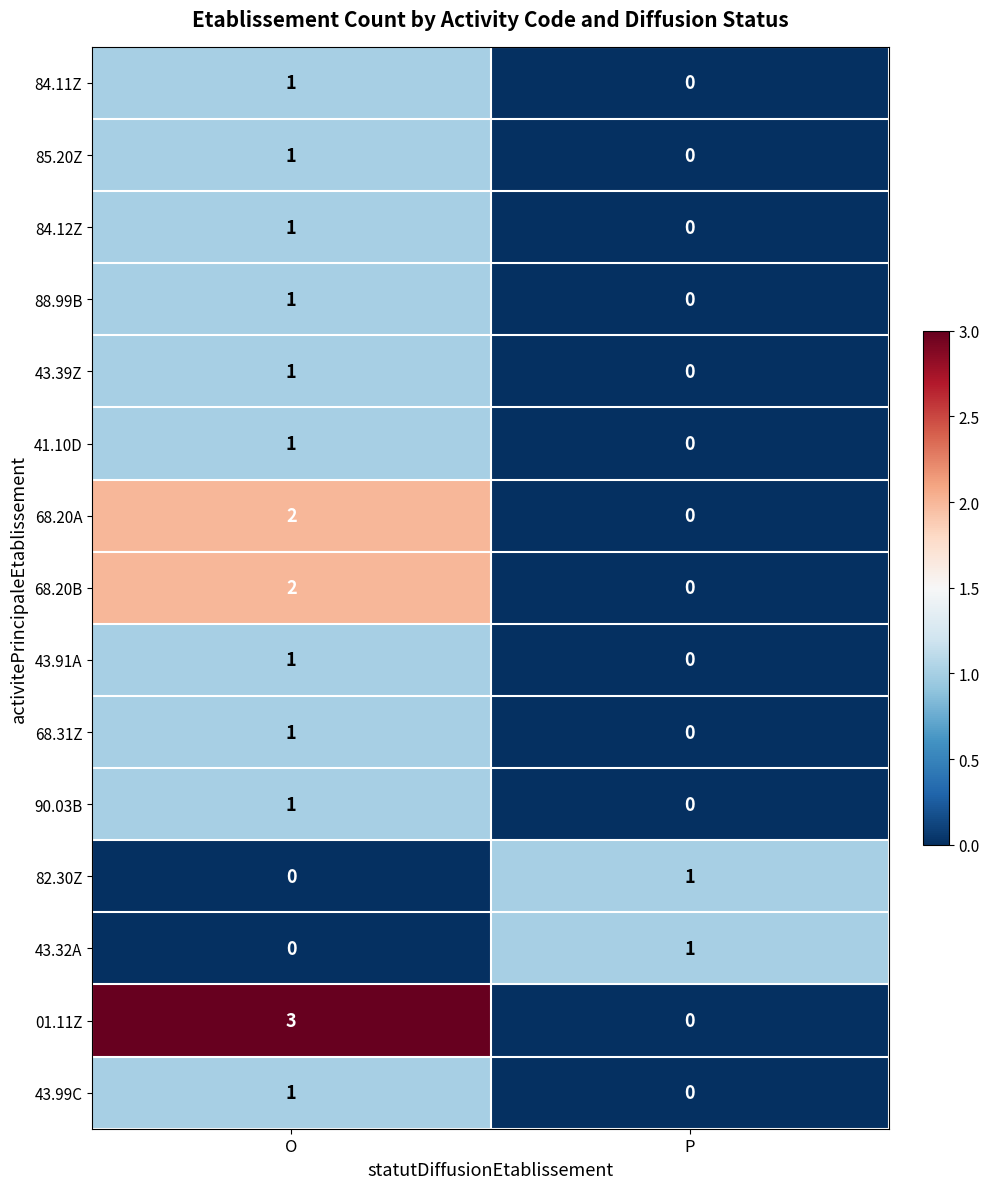

Count the number of data series in this chart.

15